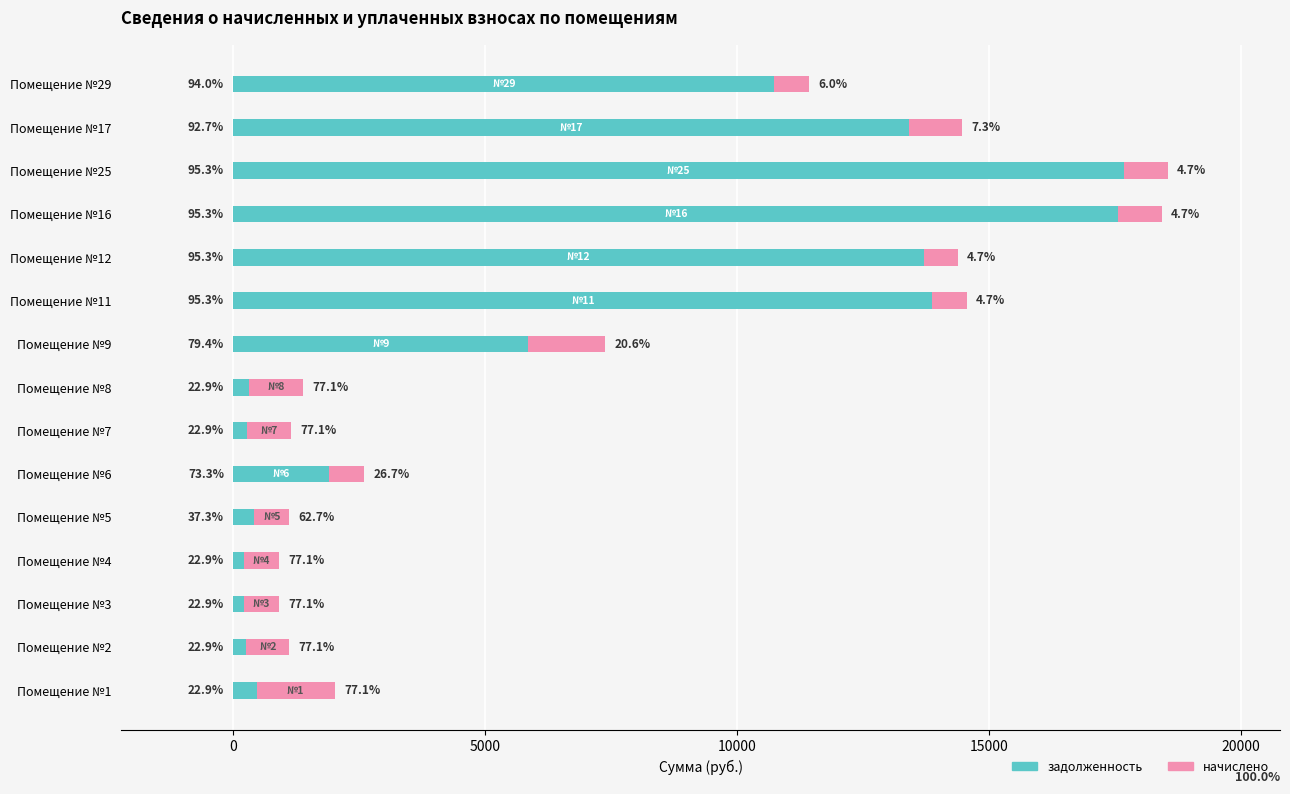

What are all the series names shown in the legend?

задолженность, начислено